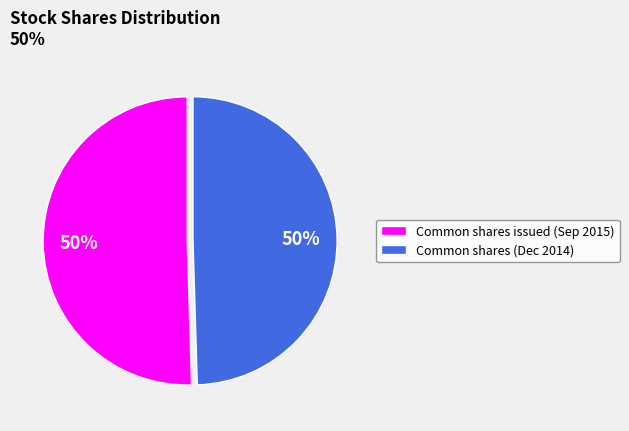

What is the ratio of the value at Common shares issued (Sep 2015) to the value at Common shares (Dec 2014)?

1.0